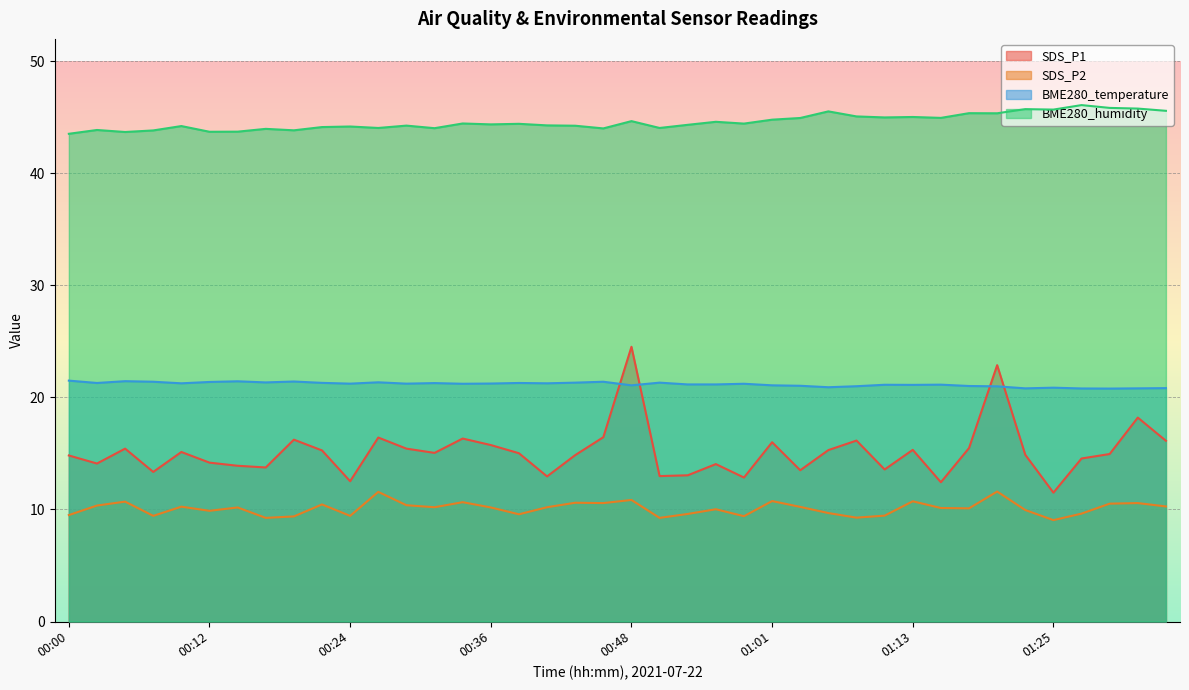

Reading left to right, extract all data points from this chart.

SDS_P1: 00:00=14.8	00:02=14.1	00:05=15.4	00:07=13.3	00:09=15.1	00:12=14.2	00:14=13.9	00:17=13.8	00:19=16.2	00:22=15.3	00:24=12.5	00:26=16.4	00:29=15.4	00:31=15.1	00:34=16.3	00:36=15.8	00:39=15.0	00:41=12.9	00:44=14.8	00:46=16.4	00:48=24.5	00:51=13.0	00:53=13.1	00:56=14.1	00:58=12.8	01:01=16.0	01:03=13.5	01:05=15.3	01:08=16.1	01:10=13.6	01:13=15.3	01:15=12.4	01:17=15.5	01:20=22.9	01:22=14.9	01:25=11.5	01:27=14.6	01:30=14.9	01:32=18.2	01:35=16.1
SDS_P2: 00:00=9.5	00:02=10.3	00:05=10.7	00:07=9.4	00:09=10.2	00:12=9.9	00:14=10.2	00:17=9.2	00:19=9.4	00:22=10.4	00:24=9.4	00:26=11.6	00:29=10.4	00:31=10.2	00:34=10.7	00:36=10.2	00:39=9.6	00:41=10.2	00:44=10.6	00:46=10.6	00:48=10.8	00:51=9.2	00:53=9.6	00:56=10.0	00:58=9.4	01:01=10.8	01:03=10.2	01:05=9.7	01:08=9.3	01:10=9.4	01:13=10.7	01:15=10.1	01:17=10.1	01:20=11.6	01:22=9.9	01:25=9.1	01:27=9.6	01:30=10.5	01:32=10.6	01:35=10.3
BME280_temperature: 00:00=21.5	00:02=21.3	00:05=21.4	00:07=21.4	00:09=21.3	00:12=21.4	00:14=21.4	00:17=21.3	00:19=21.4	00:22=21.3	00:24=21.2	00:26=21.4	00:29=21.2	00:31=21.3	00:34=21.2	00:36=21.2	00:39=21.3	00:41=21.3	00:44=21.3	00:46=21.4	00:48=21.1	00:51=21.3	00:53=21.2	00:56=21.2	00:58=21.2	01:01=21.1	01:03=21.0	01:05=20.9	01:08=21.0	01:10=21.1	01:13=21.1	01:15=21.1	01:17=21.0	01:20=21.0	01:22=20.8	01:25=20.9	01:27=20.8	01:30=20.8	01:32=20.8	01:35=20.8
BME280_humidity: 00:00=43.5	00:02=43.9	00:05=43.7	00:07=43.8	00:09=44.2	00:12=43.7	00:14=43.7	00:17=44.0	00:19=43.8	00:22=44.1	00:24=44.2	00:26=44.0	00:29=44.3	00:31=44.0	00:34=44.5	00:36=44.4	00:39=44.4	00:41=44.3	00:44=44.2	00:46=44.0	00:48=44.7	00:51=44.0	00:53=44.3	00:56=44.6	00:58=44.4	01:01=44.8	01:03=44.9	01:05=45.5	01:08=45.1	01:10=45.0	01:13=45.0	01:15=45.0	01:17=45.4	01:20=45.4	01:22=45.7	01:25=45.7	01:27=46.1	01:30=45.8	01:32=45.8	01:35=45.6